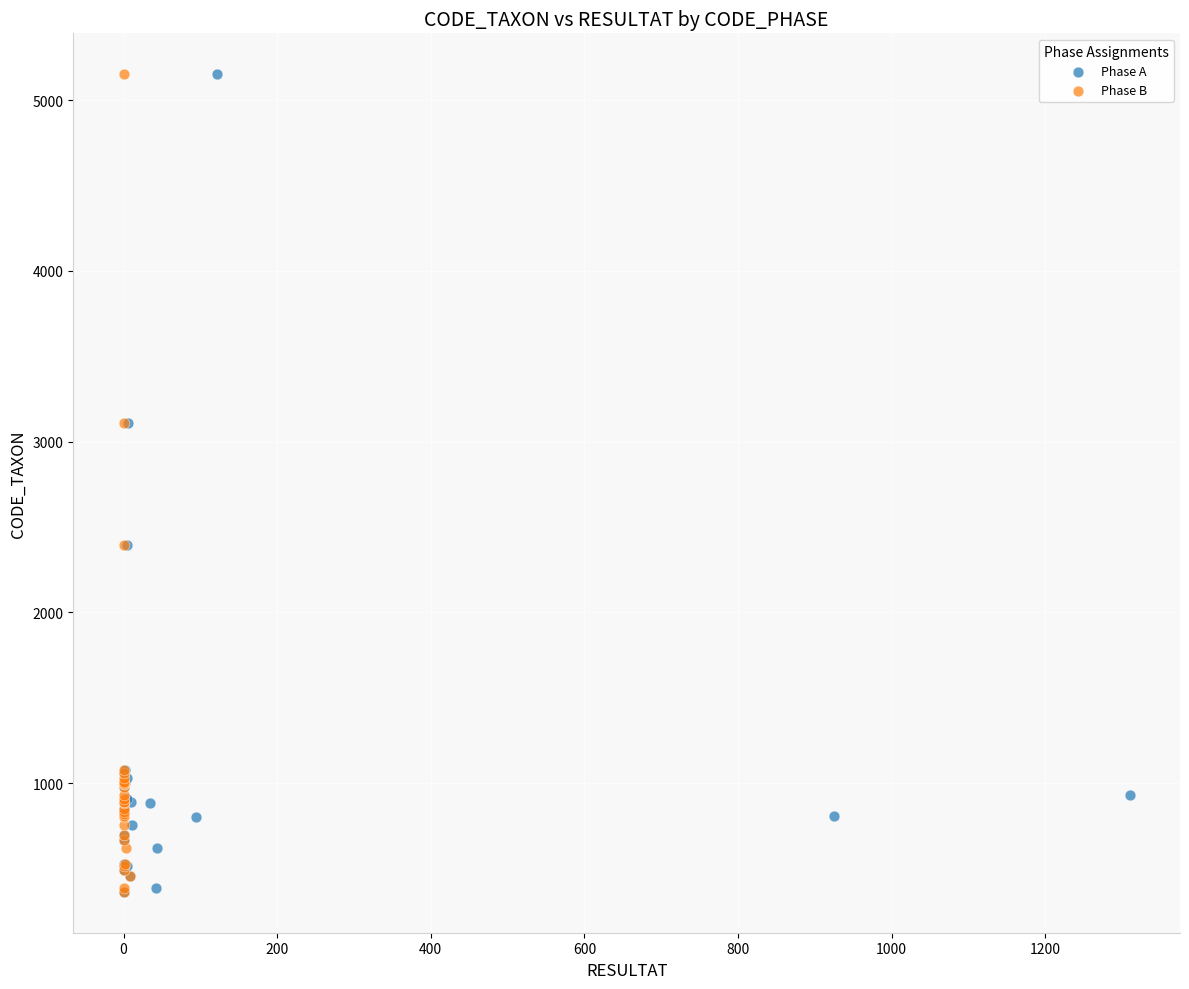

What are all the series names shown in the legend?

Phase A, Phase B